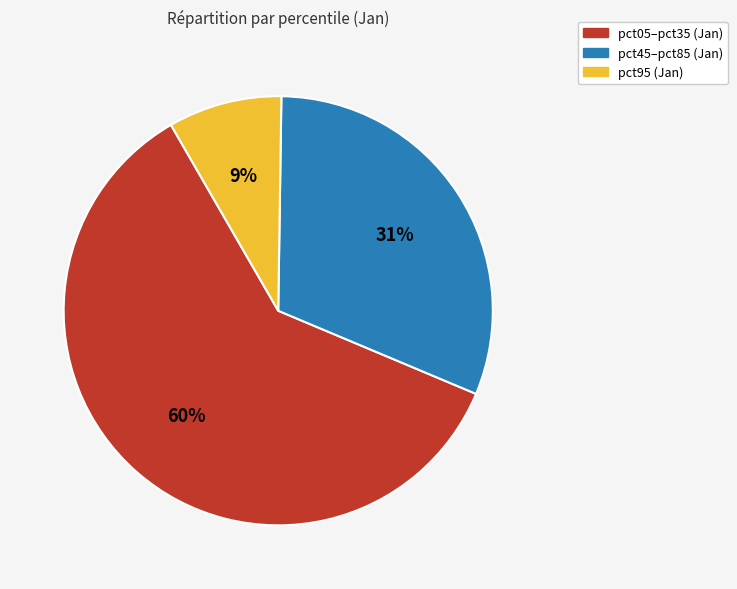

To the nearest percent, what is the average slice percentage?

33%